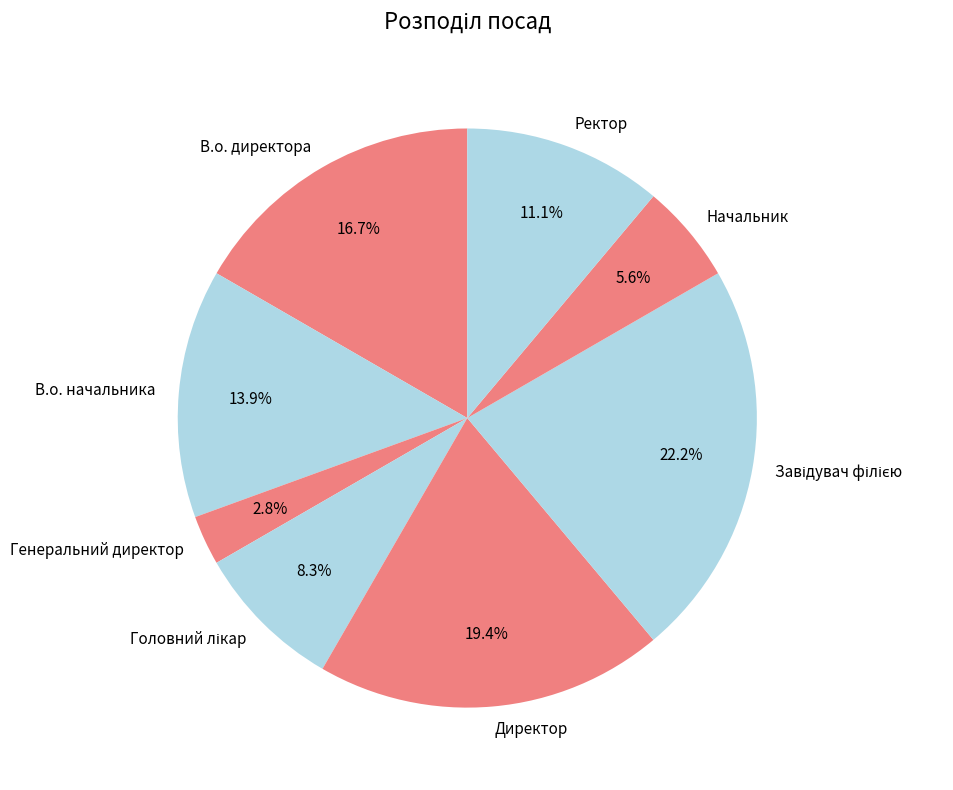

What percentage is NOT represented by В.о. директора?

83.3%